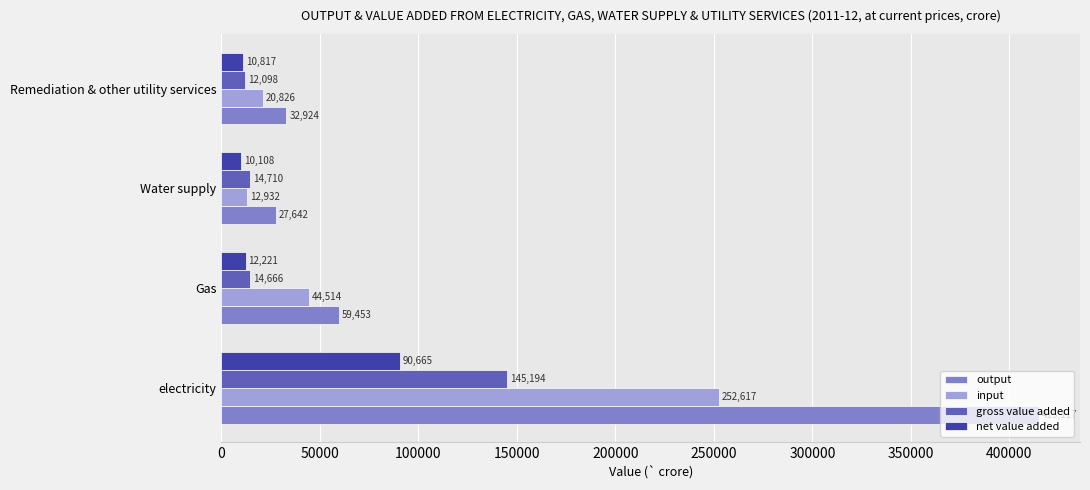

Which series has the widest spread of values?

output